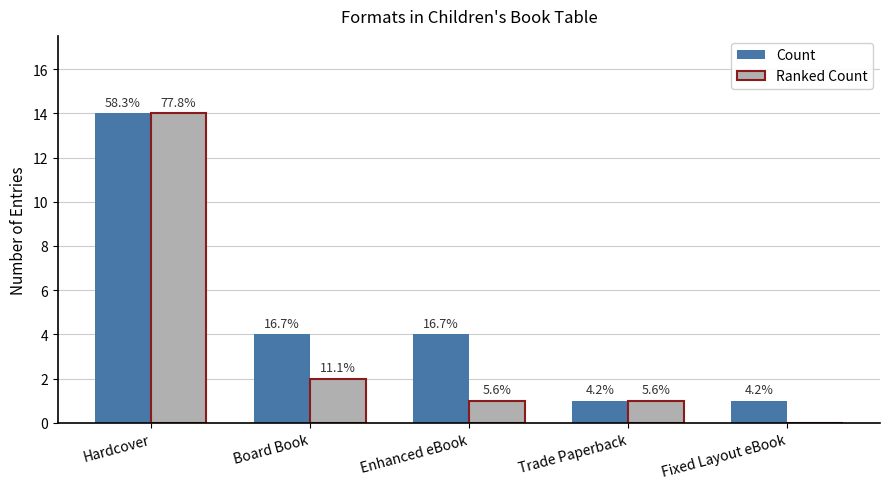

How many groups of bars are there?

5